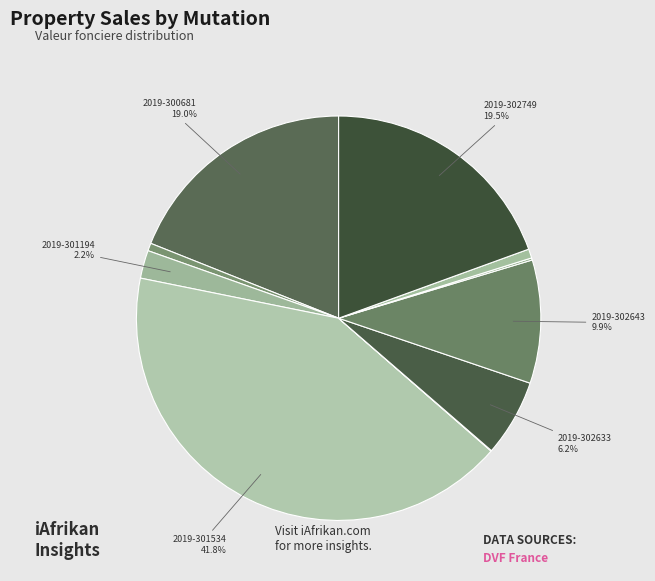

Does any single category account for the majority?

No